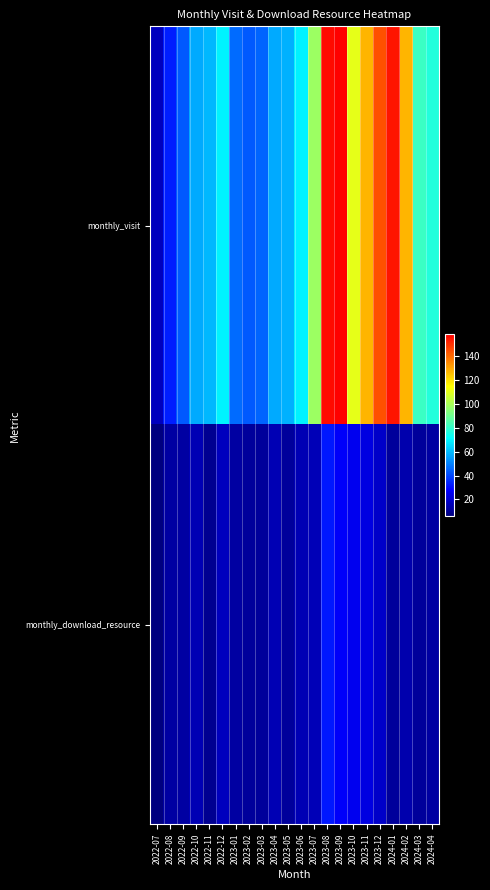

Reading left to right, list all the values displayed in this chart.

monthly_visit: 2022-07=17	2022-08=33	2022-09=43	2022-10=57	2022-11=59	2022-12=69	2023-01=46	2023-02=43	2023-03=45	2023-04=57	2023-05=58	2023-06=69	2023-07=98	2023-08=156	2023-09=158	2023-10=110	2023-11=127	2023-12=144	2024-01=154	2024-02=127	2024-03=81	2024-04=77
monthly_download_resource: 2022-07=6	2022-08=12	2022-09=12	2022-10=15	2022-11=9	2022-12=17	2023-01=12	2023-02=11	2023-03=11	2023-04=15	2023-05=11	2023-06=15	2023-07=16	2023-08=32	2023-09=27	2023-10=25	2023-11=23	2023-12=19	2024-01=11	2024-02=14	2024-03=11	2024-04=12